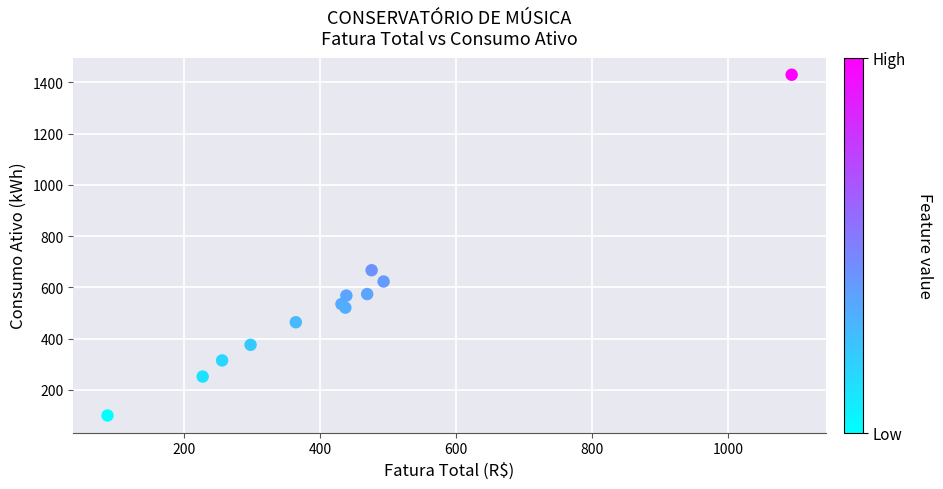

What Y value in the scatter plot is closest to 765?

667